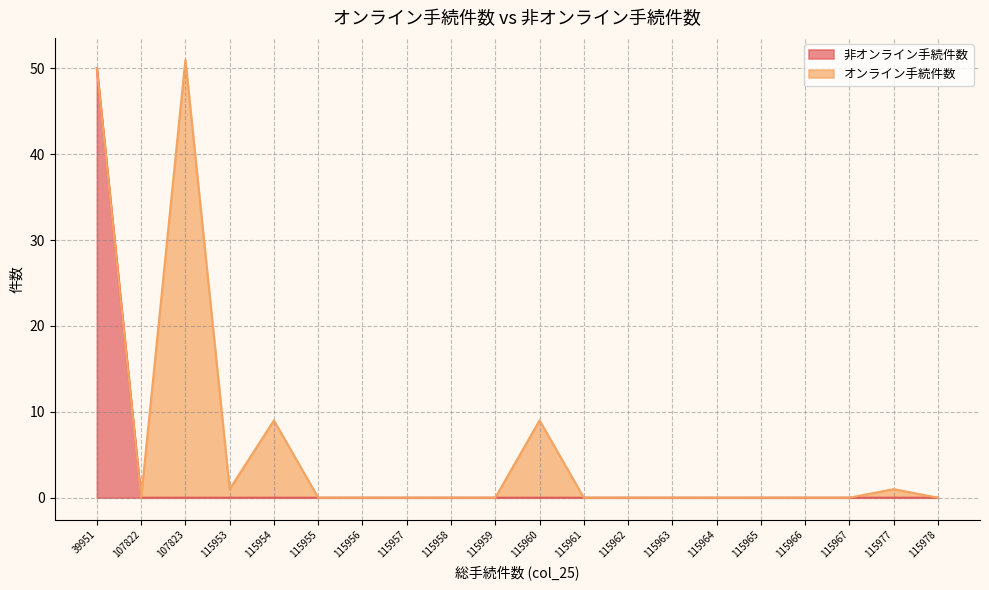

Reading right to left, what are all the values shown in this chart?

0	0	0	0	0	0	0	0	0	0	0	0	0	0	0	0	0	0	0	50